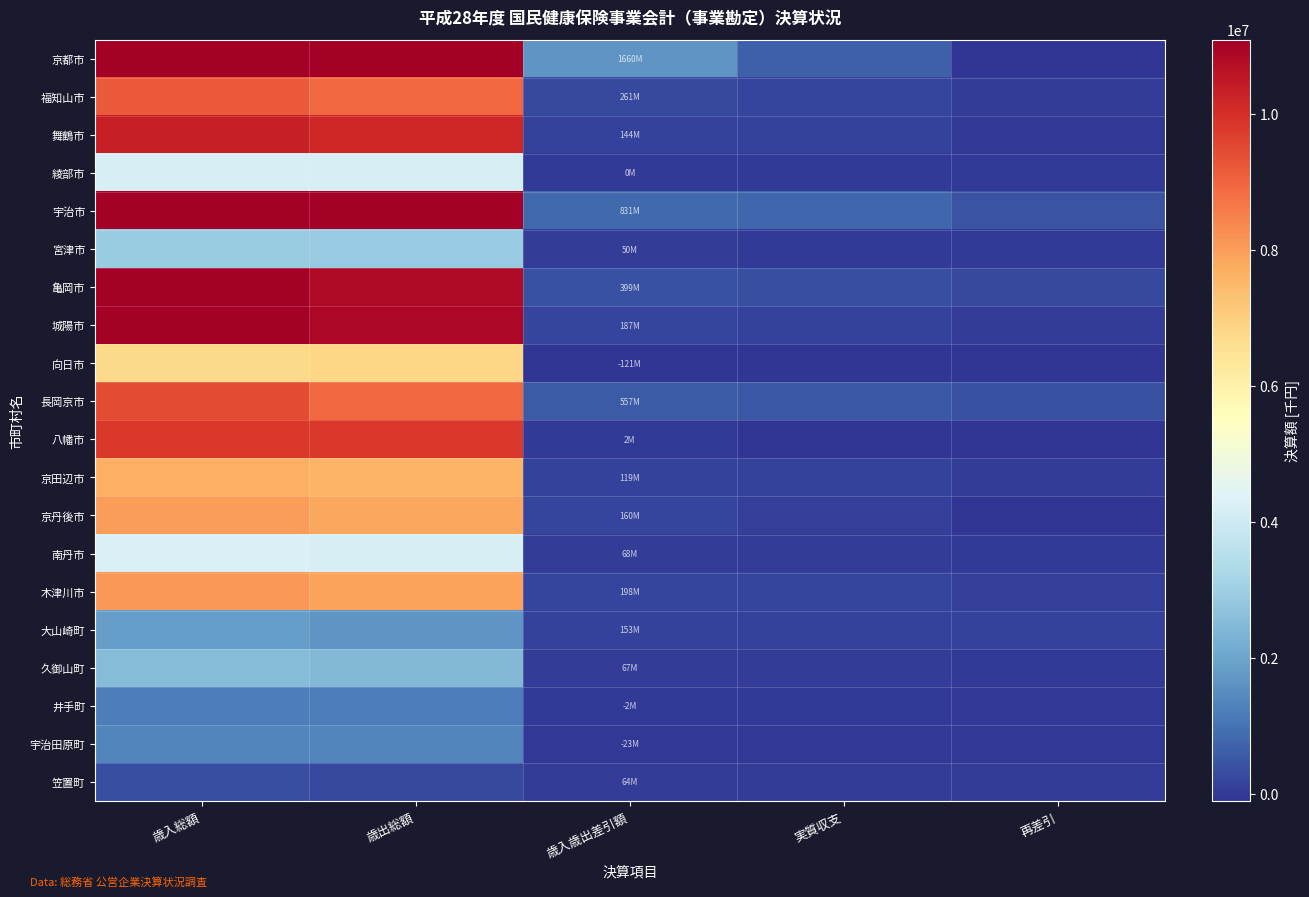

Reading left to right, extract all data points from this chart.

京都市: 歳入総額=172187371	歳出総額=170527252	歳入歳出差引額=1660119	実質収支=677410	再差引=-11535795
福知山市: 歳入総額=9176159	歳出総額=8915526	歳入歳出差引額=260633	実質収支=199043	再差引=63472
舞鶴市: 歳入総額=10313709	歳出総額=10169653	歳入歳出差引額=144056	実質収支=124800	再差引=-49464
綾部市: 歳入総額=4193277	歳出総額=4192911	歳入歳出差引額=366	実質収支=3273	再差引=-14150
宇治市: 歳入総額=23618854	歳出総額=22787738	歳入歳出差引額=831116	実質収支=785883	再差引=440024
宮津市: 歳入総額=2931683	歳出総額=2881649	歳入歳出差引額=50034	実質収支=25213	再差引=7880
亀岡市: 歳入総額=11191864	歳出総額=10793029	歳入歳出差引額=398835	実質収支=334708	再差引=266533
城陽市: 歳入総額=11086824	歳出総額=10899604	歳入歳出差引額=187220	実質収支=146005	再差引=46373
向日市: 歳入総額=6723057	歳出総額=6843868	歳入歳出差引額=-120811	実質収支=-160182	再差引=-217123
長岡京市: 歳入総額=9465197	歳出総額=8907824	歳入歳出差引額=557373	実質収支=545554	再差引=401530
八幡市: 歳入総額=9798464	歳出総額=9796894	歳入歳出差引額=1570	実質収支=-63978	再差引=-219252
京田辺市: 歳入総額=7680022	歳出総額=7561245	歳入歳出差引額=118777	実質収支=118777	再差引=52977
京丹後市: 歳入総額=7994787	歳出総額=7834404	歳入歳出差引額=160383	実質収支=100853	再差引=-102811
南丹市: 歳入総額=4273934	歳出総額=4205591	歳入歳出差引額=68343	実質収支=46063	再差引=8496
木津川市: 歳入総額=8098789	歳出総額=7900302	歳入歳出差引額=198487	実質収支=200570	再差引=73878
大山崎町: 歳入総額=1829896	歳出総額=1676735	歳入歳出差引額=153161	実質収支=139068	再差引=129153
久御山町: 歳入総額=2524571	歳出総額=2457420	歳入歳出差引額=67151	実質収支=41381	再差引=-2831
井手町: 歳入総額=1217542	歳出総額=1219467	歳入歳出差引額=-1925	実質収支=-1925	再差引=-23981
宇治田原町: 歳入総額=1341832	歳出総額=1365277	歳入歳出差引額=-23445	実質収支=-29171	再差引=-48125
笠置町: 歳入総額=338434	歳出総額=274514	歳入歳出差引額=63920	実質収支=65894	再差引=61169